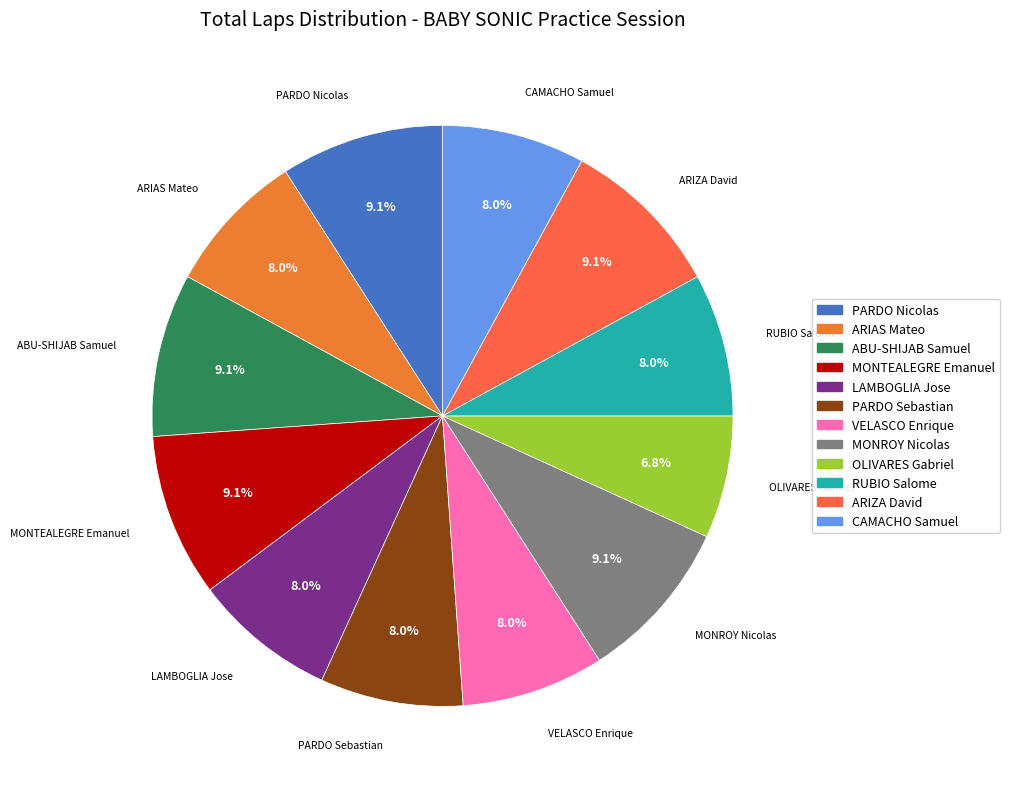

What is the ratio of the value at ARIAS Mateo to the value at PARDO Nicolas?

0.9